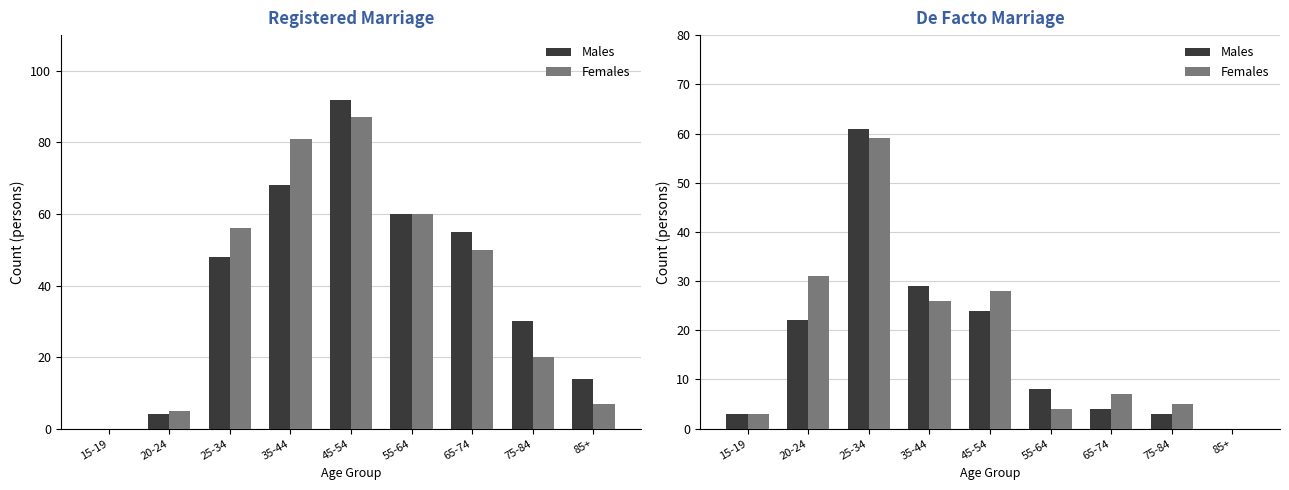

What are all the series names shown in the legend?

Males, Females